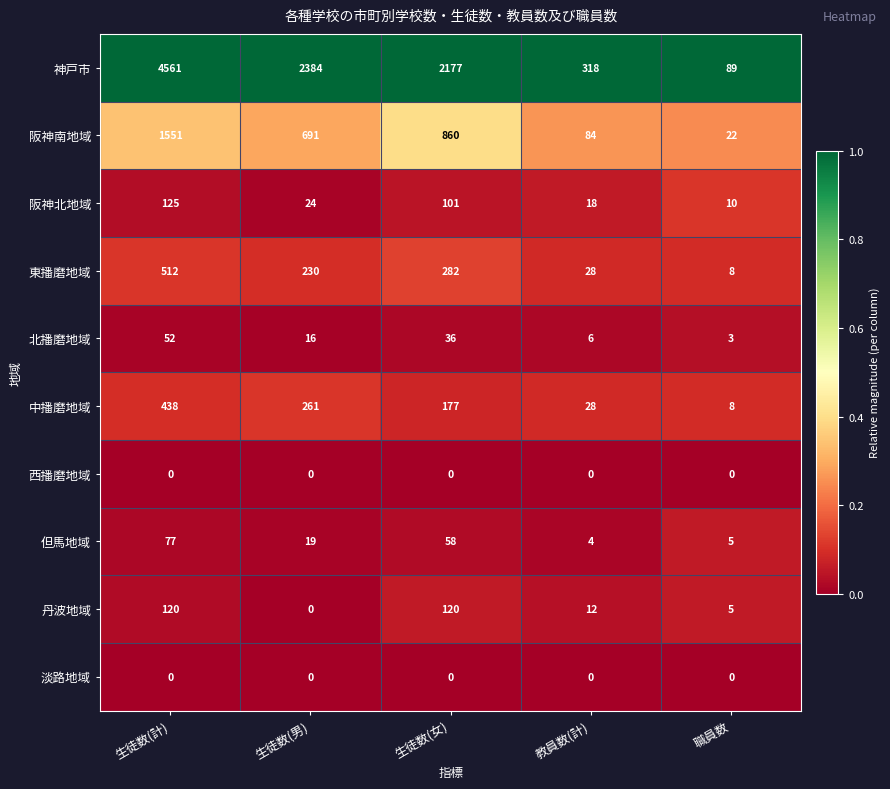

How many categories are shown in the chart?

5